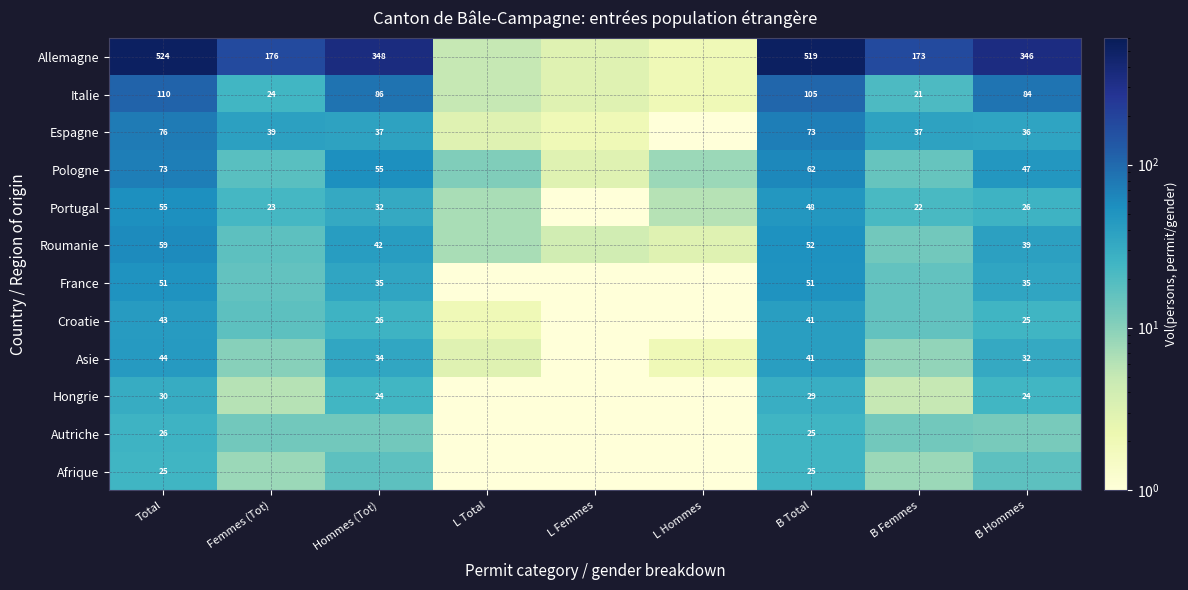

The value of Asie at Total is 44.0. True or false?

True